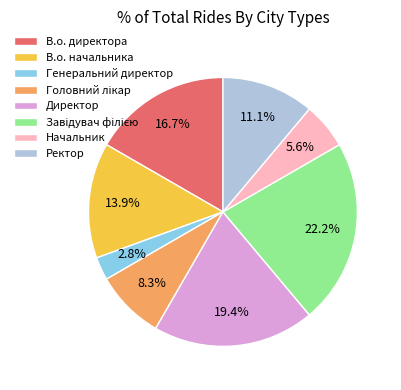

Count the number of slices in the pie.

8